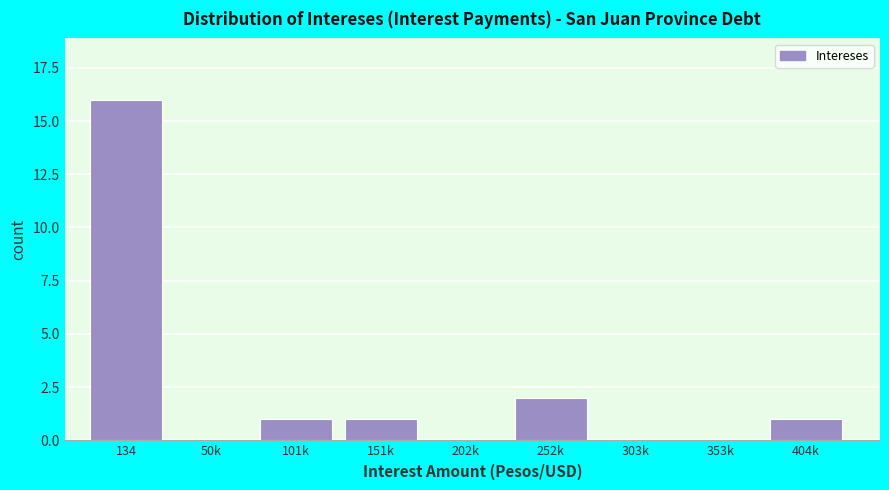

Reading left to right, what are all the values shown in this chart?

134=16	50k=0	101k=1	151k=1	202k=0	252k=2	303k=0	353k=0	404k=1